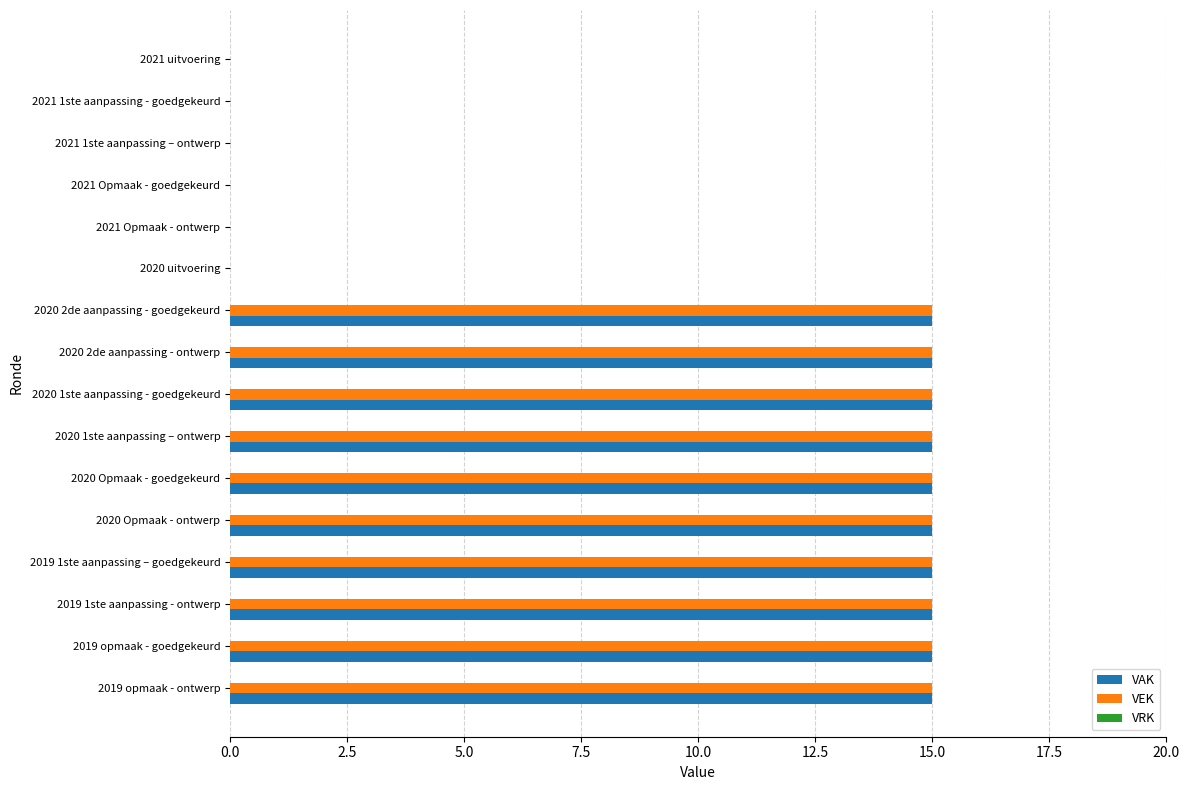

What is the sum of the VEK values at 2020 1ste aanpassing – ontwerp and 2021 Opmaak - ontwerp?

15